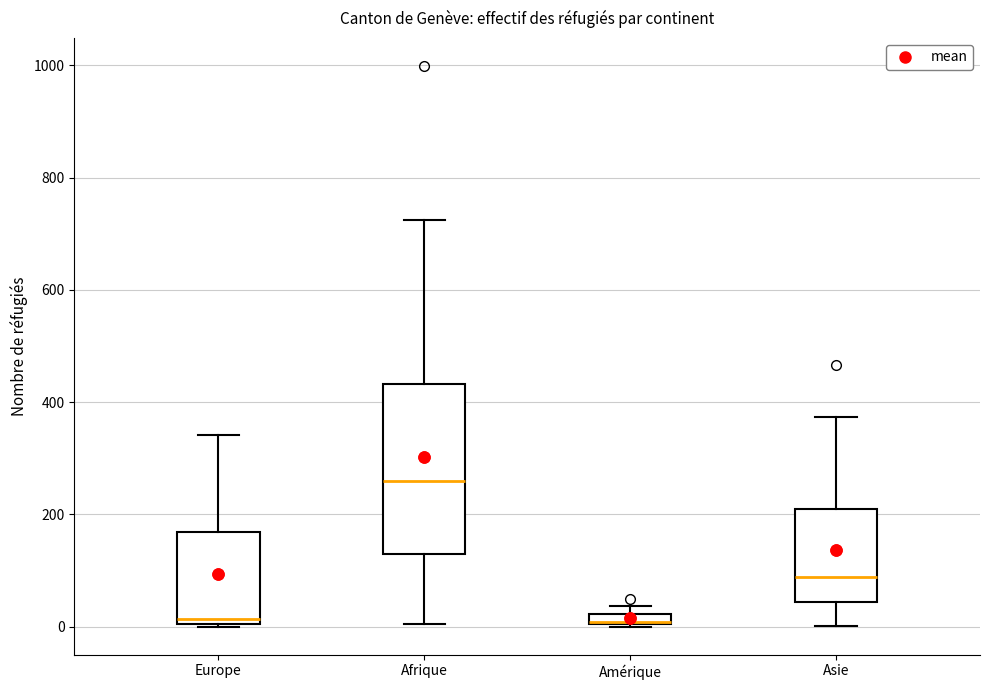

Comparing the boxes themselves (not the whiskers), which one is the tallest?

Afrique